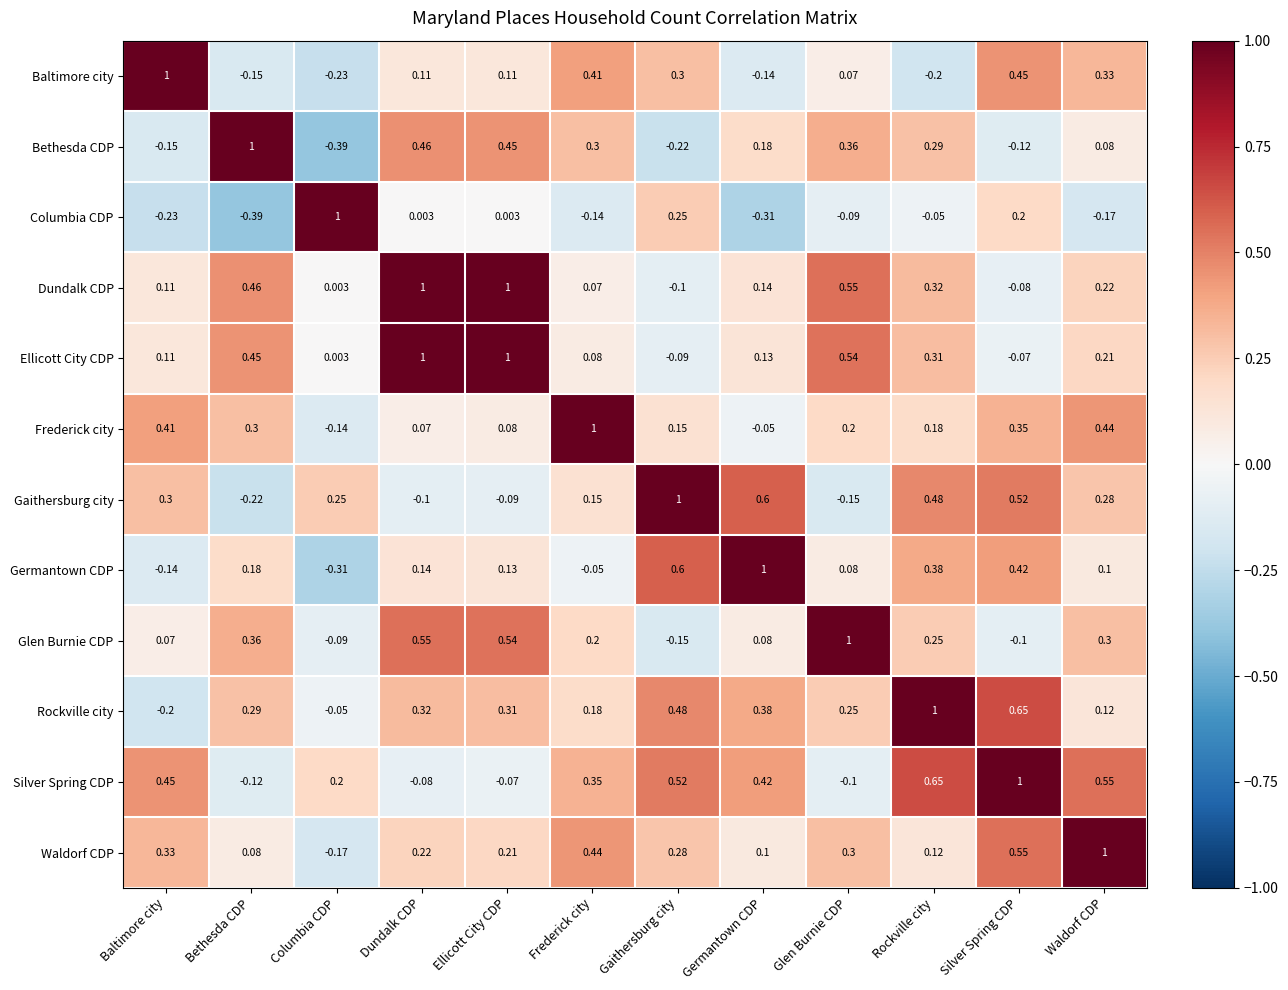

At which category is the sum across all series the highest?

Silver Spring CDP